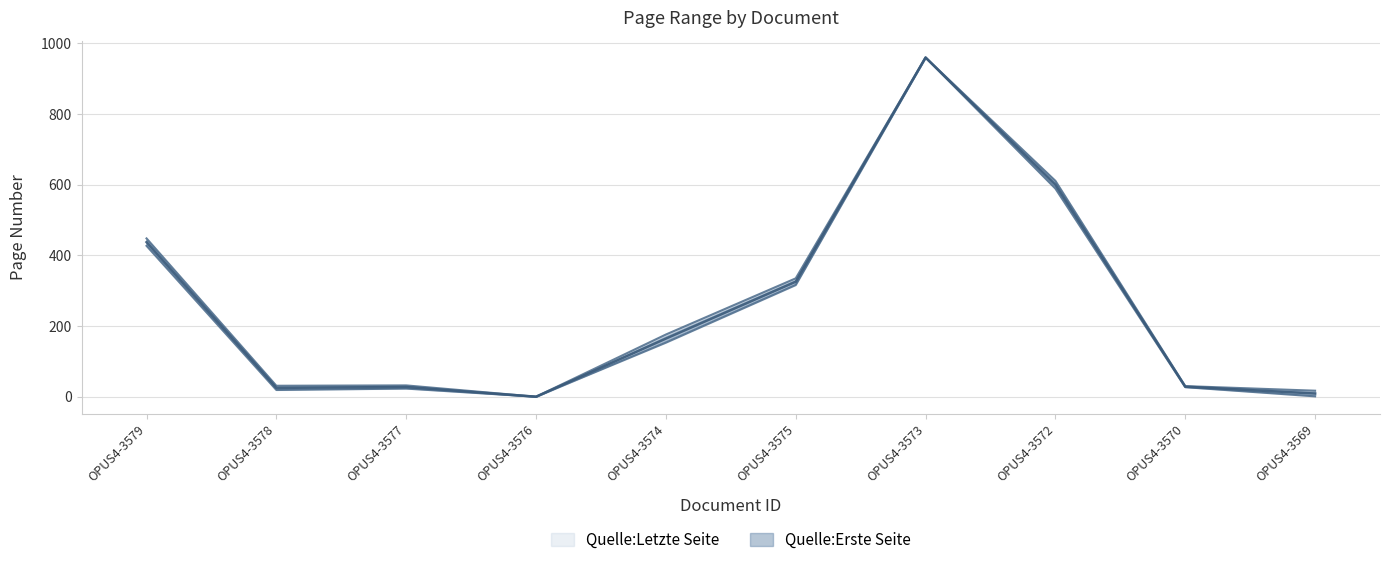

At which category does Quelle:Erste Seite reach its first local peak?

OPUS4-3577